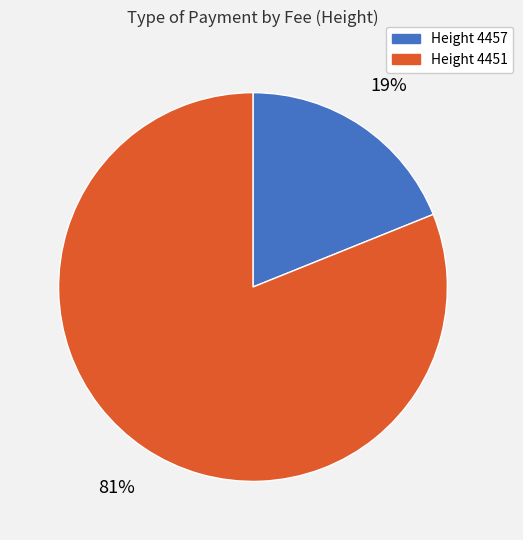

Which slice is the smallest?

Height 4457